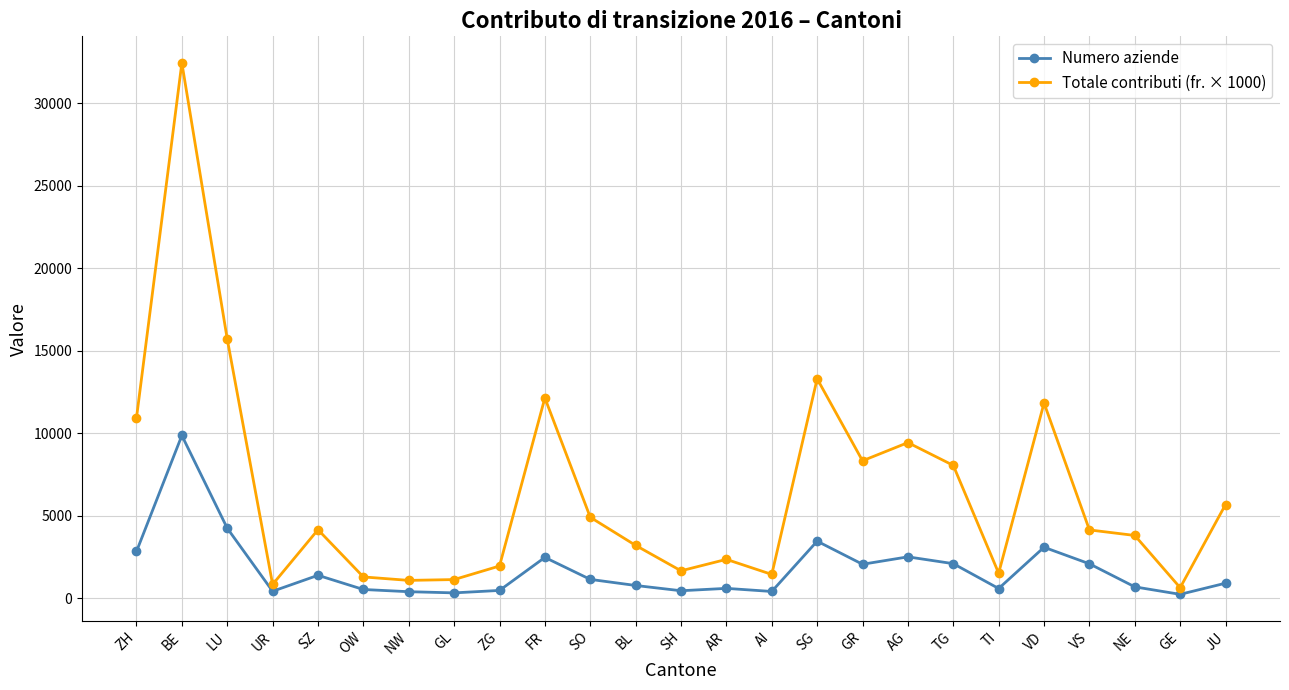

At which category is the sum across all series the highest?

BE